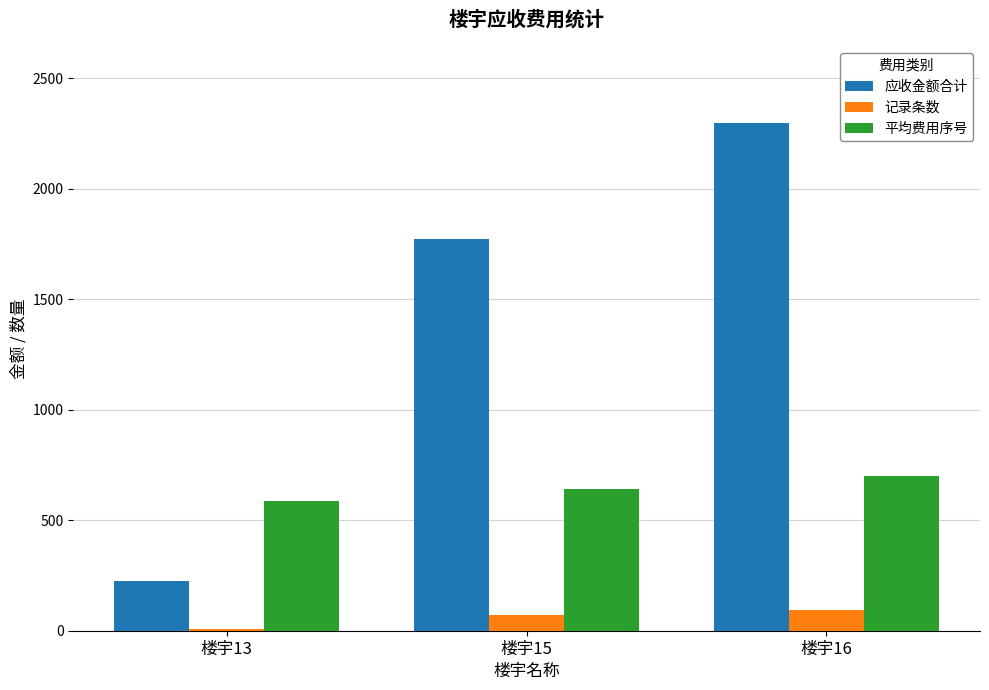

Does the chart contain stacked bars?

No